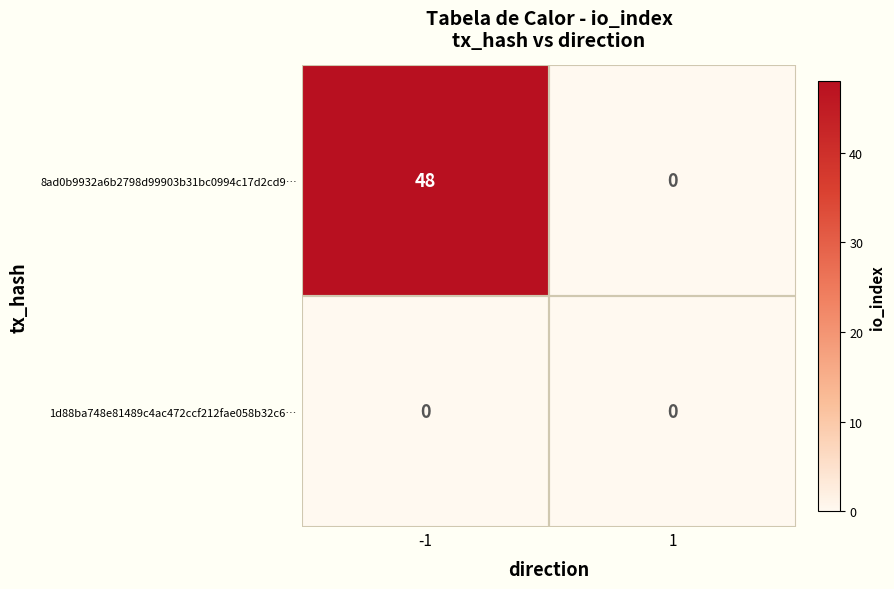

Which series has the widest spread of values?

8ad0b9932a6b2798d99903b31bc0994c17d2cd9…